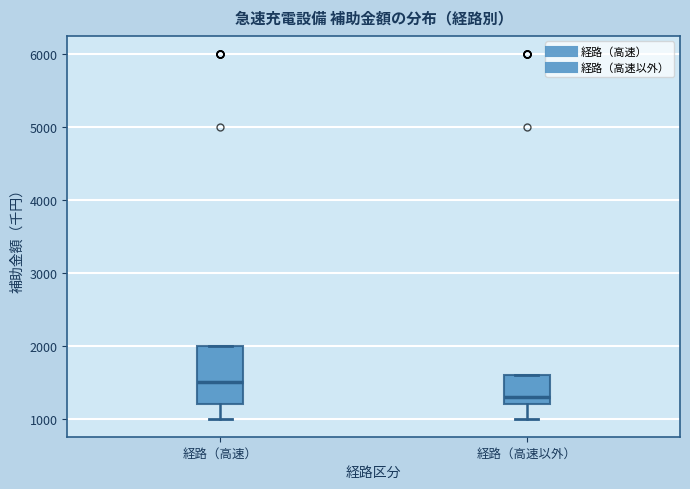

Reading left to right, transcribe this box plot: for each box, give where its median line is, the range the box spans, and where its two whiskers end, as read against the y-axis. The values are not printed on the chart, so give them approximately, as read against the axis.

経路（高速）: median 1500, box 1200 to 2000, whiskers 1000 to 2000
経路（高速以外）: median 1300, box 1200 to 1600, whiskers 1000 to 1600